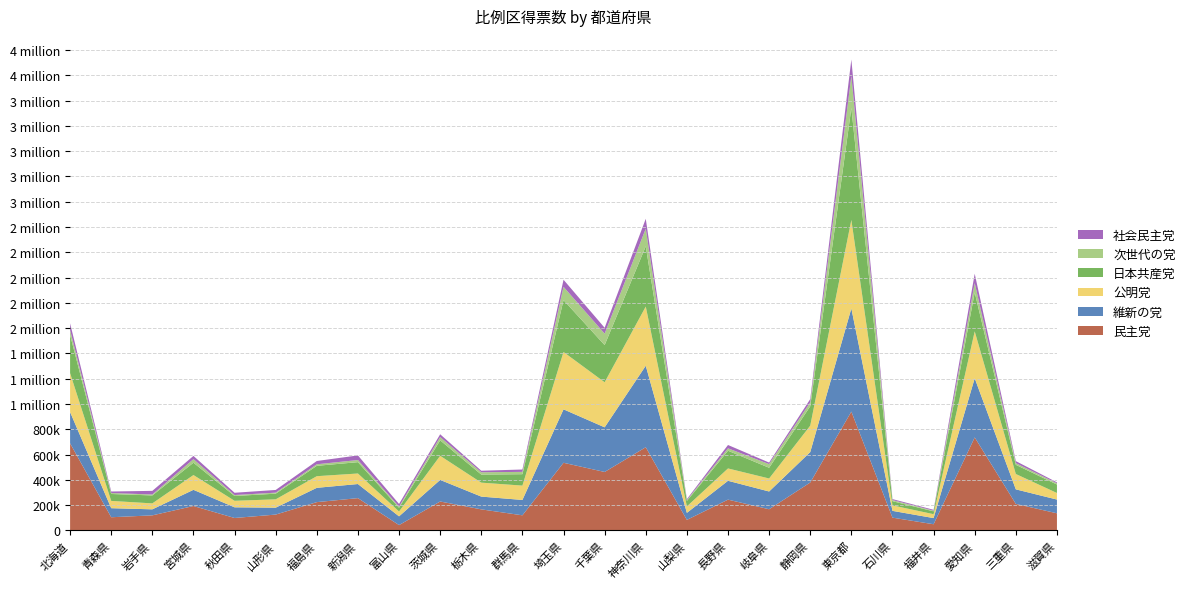

Reading right to left, what are all the values shown in this chart?

民主党: 135324	209710	735655	48809	101040	939795	378967	167432	243467	83254	657974	462344	535010	119404	166476	228712	42078	255327	223735	125248	98285	193011	119121	104139	688922
維新の党: 108748	115066	467987	48748	53620	816047	240735	140452	149102	55532	644576	353113	422737	121537	101022	170718	69170	111609	113108	54702	84367	128019	47561	71680	247342
公明党: 51874	121389	370871	30757	43212	700127	208955	102874	97608	50990	468245	356477	453571	113434	110355	190742	38394	83223	92080	65829	51634	116977	47085	57564	307534
日本共産党: 67057	72567	308100	22500	33244	885927	153272	84756	140123	43208	476309	294117	410583	90329	63835	122146	29410	89794	82019	44833	37881	97523	62846	54709	302251
次世代の党: 9383	13467	73769	5315	8712	253107	30996	28848	19154	6578	139395	90623	104833	18329	18372	26098	8473	16707	12185	7958	7642	28041	7400	7800	38342
社会民主党: 7713	15959	74015	6973	7839	129992	25828	12329	26237	7888	78392	46262	56155	18693	12054	22136	21627	36566	26002	21485	17956	25720	28847	11847	53604